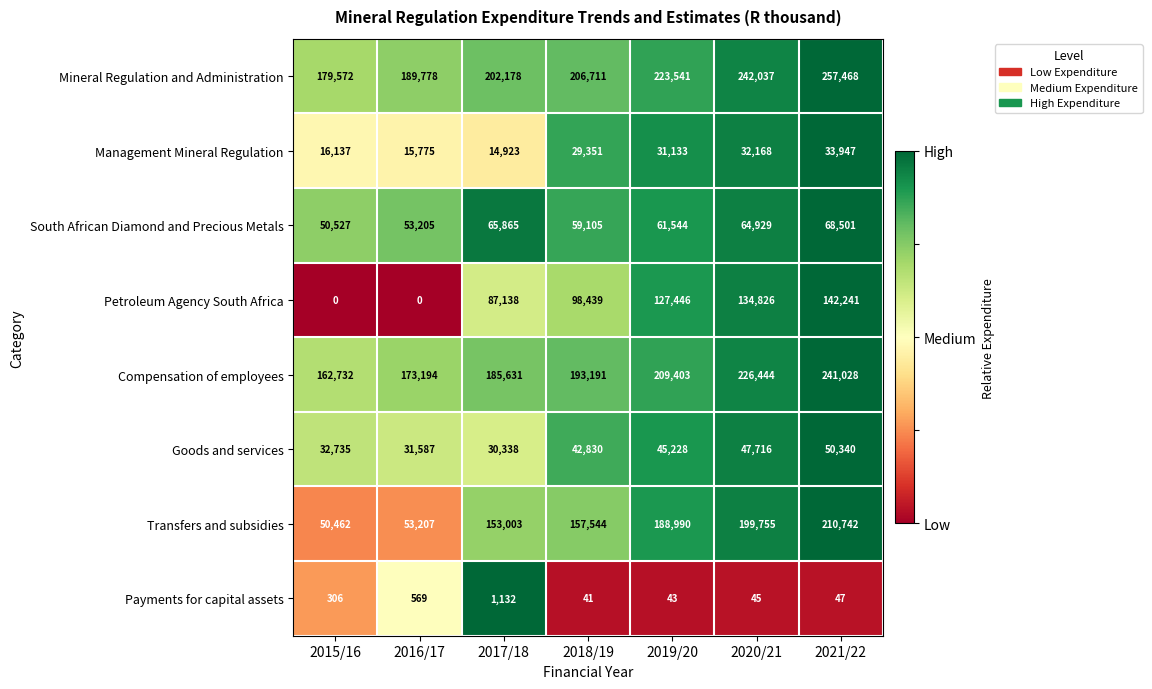

Which series has the largest range (max minus min)?

Transfers and subsidies